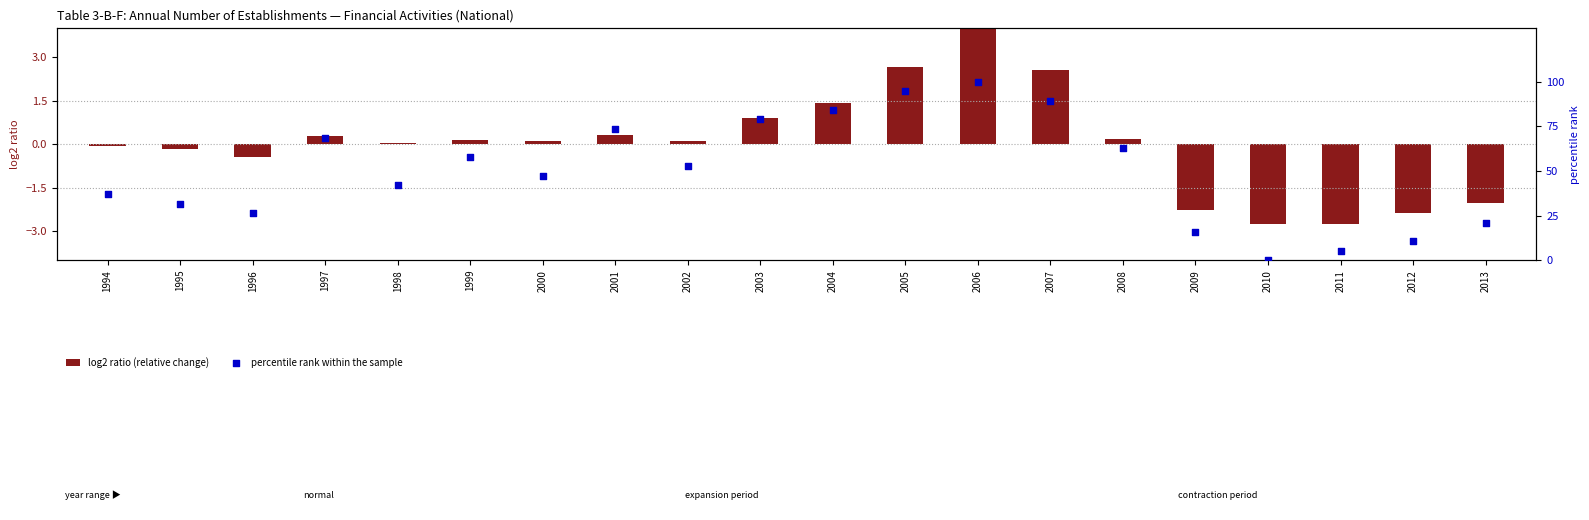

At which category is the sum across all series the highest?

2006